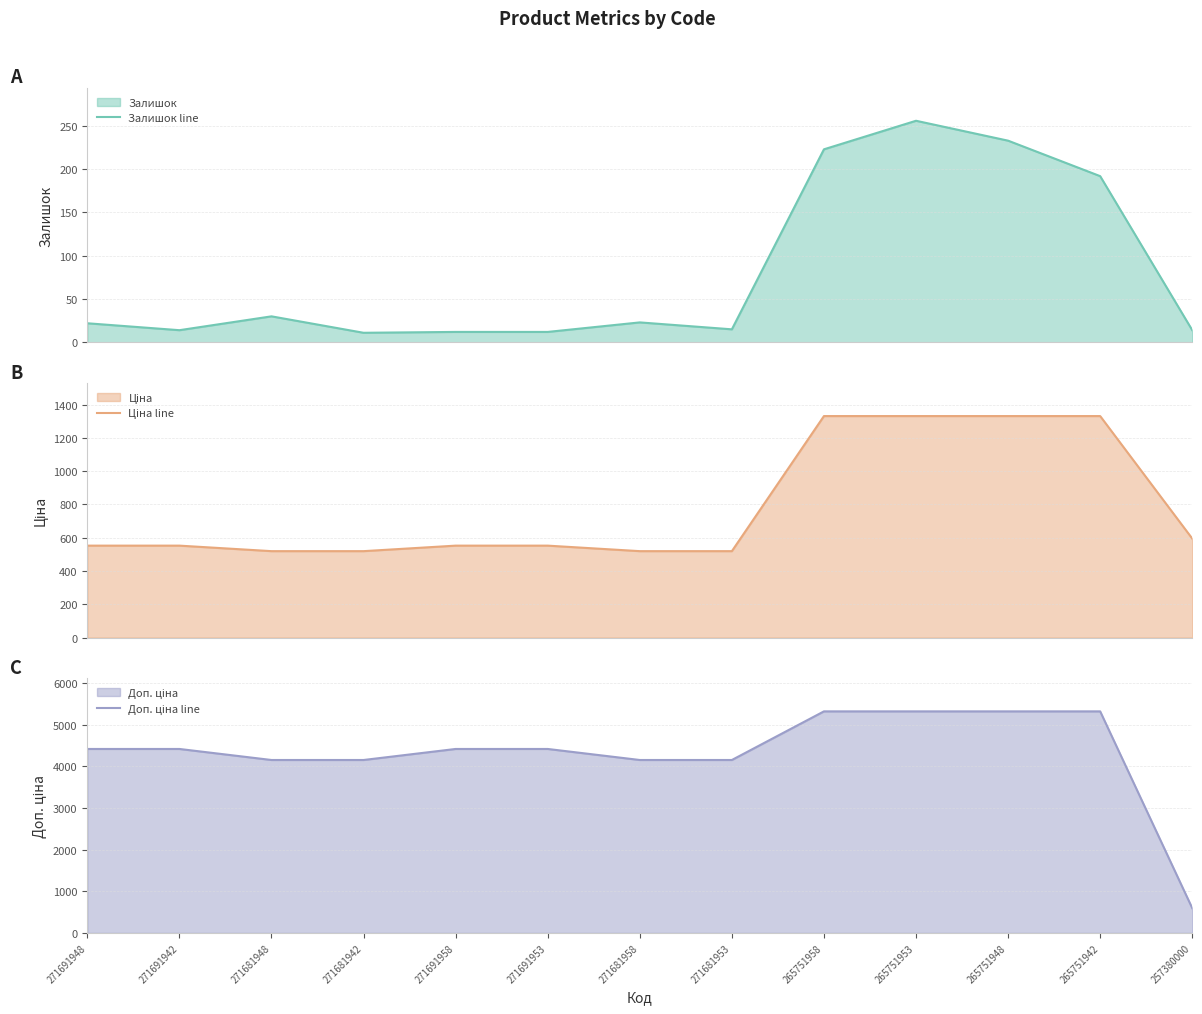

How many interior local valleys does the Залишок line series have?

3